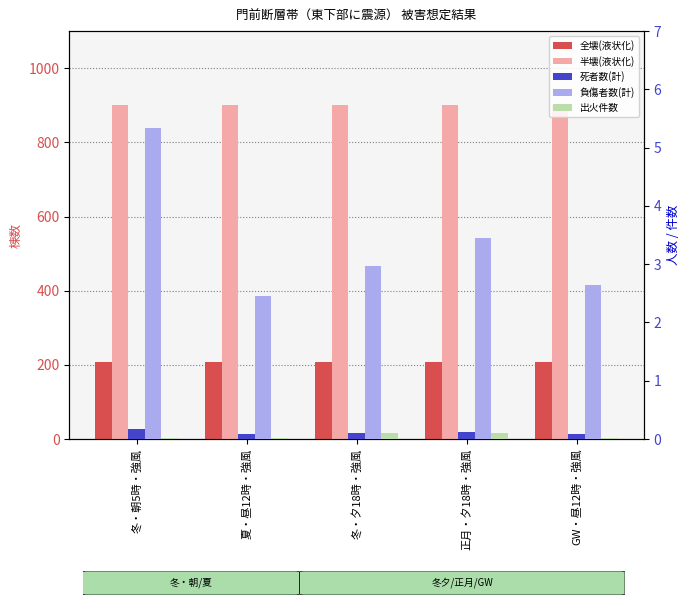

How many groups of bars are there?

5